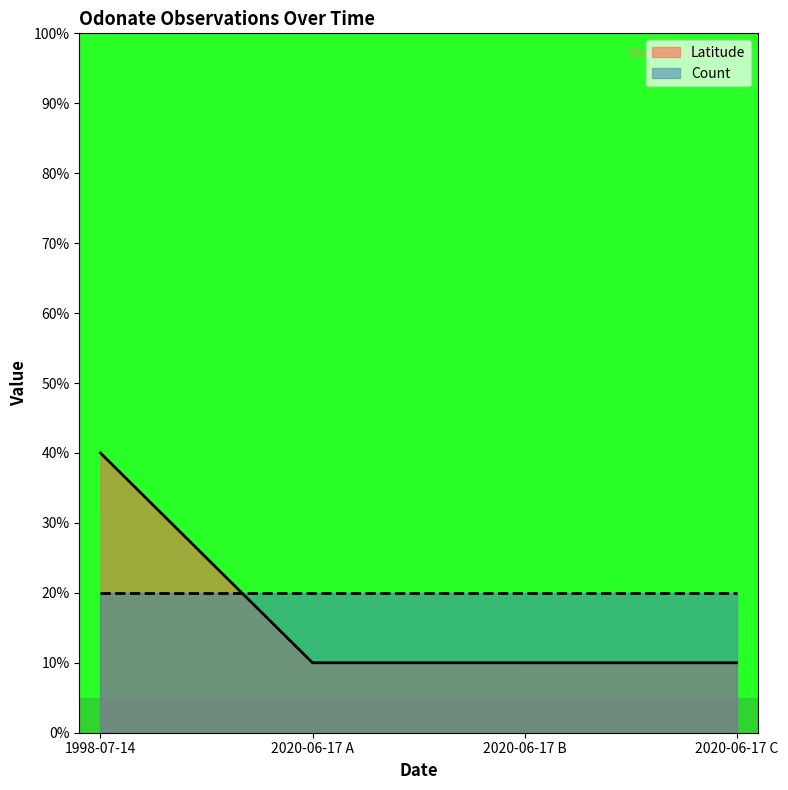

True or false: the data has more than 2 interior local peaks.

False